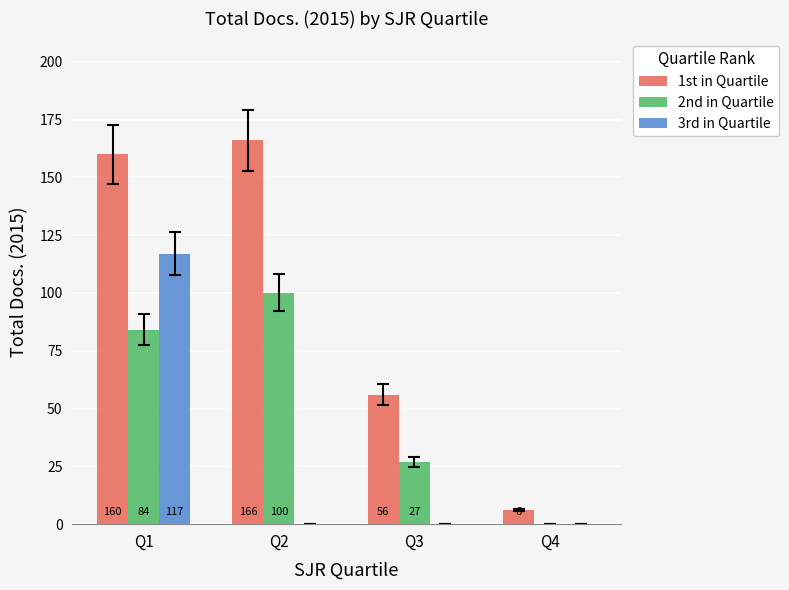

At which category is the sum across all series the highest?

Q1